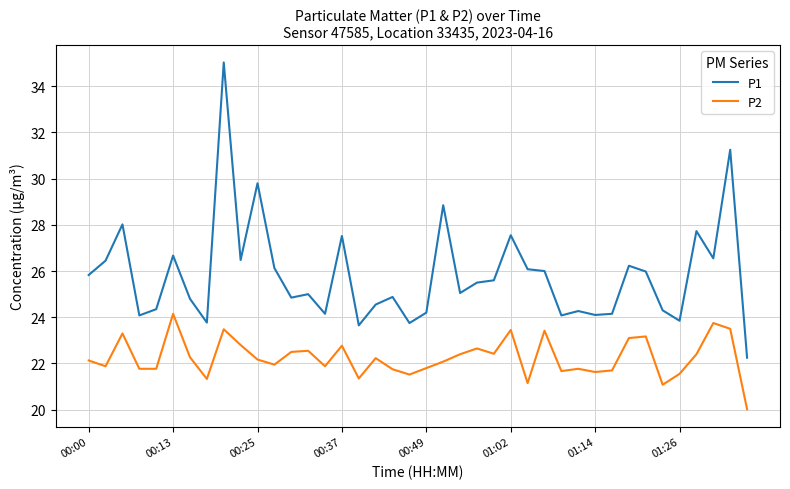

What is the difference between the maximum and minimum values in the P1 series?

12.8